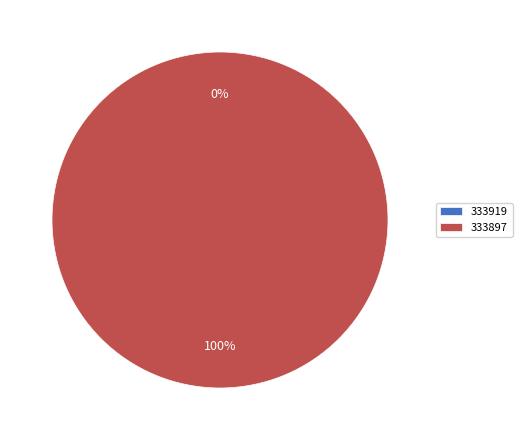

Do 333897 and 333919 together represent more than half of the pie?

Yes